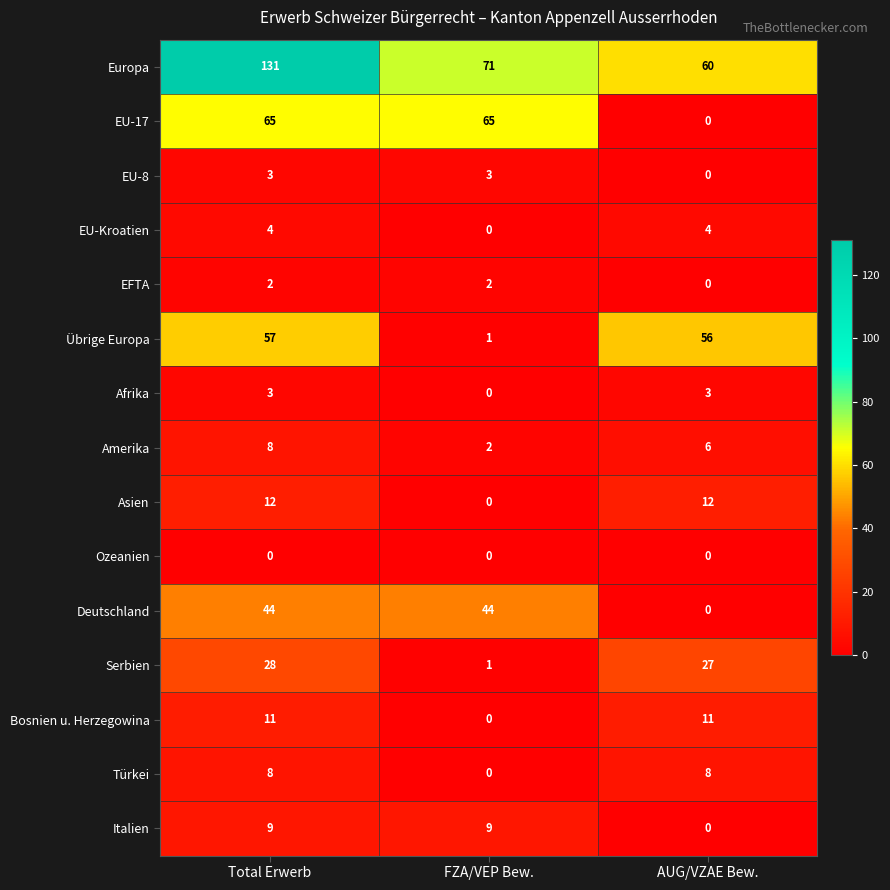

True or false: Ozeanien has a value of 0 at Total Erwerb.

True